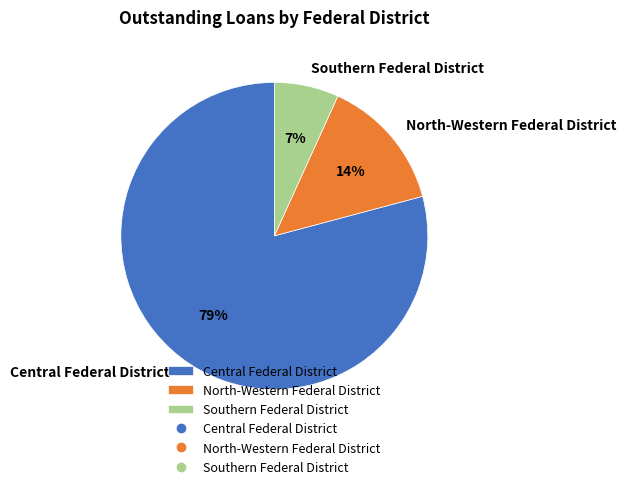

To the nearest percent, what portion does North-Western Federal District represent?

14%